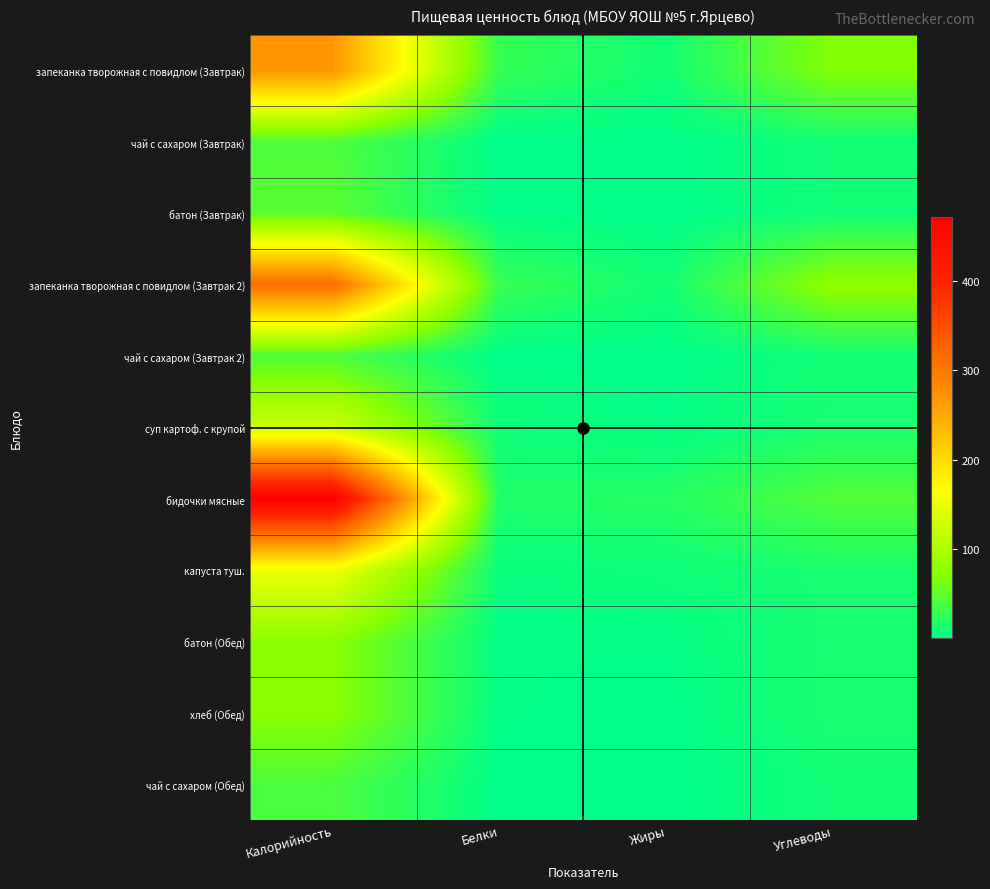

Which series has the largest total across all categories?

бидочки мясные